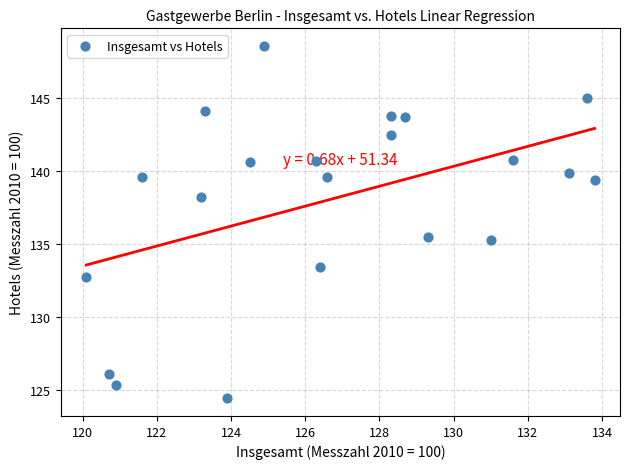

What is the range of Y values (max minus min)?

24.2